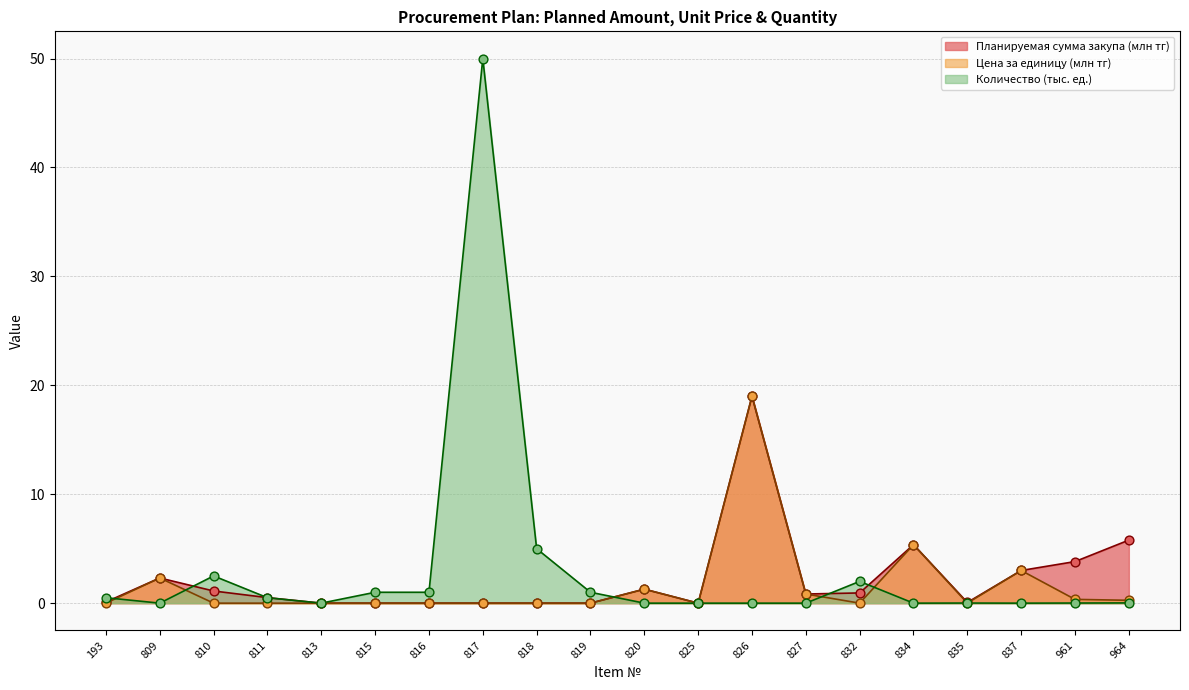

What are all the series names shown in the legend?

Планируемая сумма закупа (млн тг), Цена за единицу (млн тг), Количество (тыс. ед.)